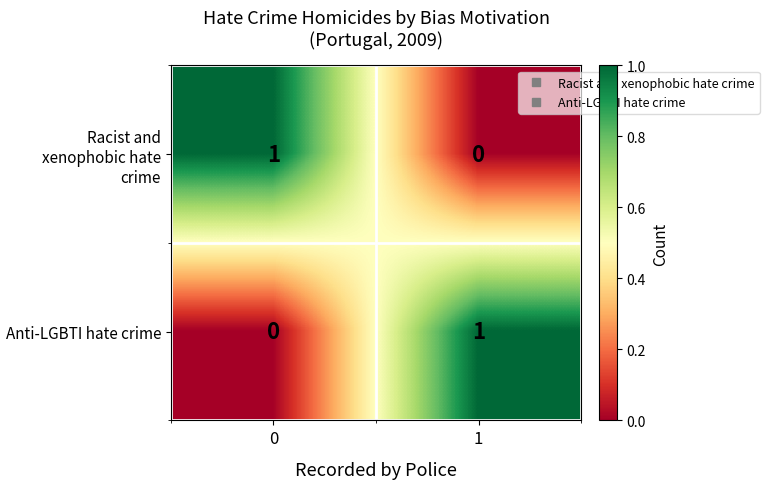

Count the number of data series in this chart.

2